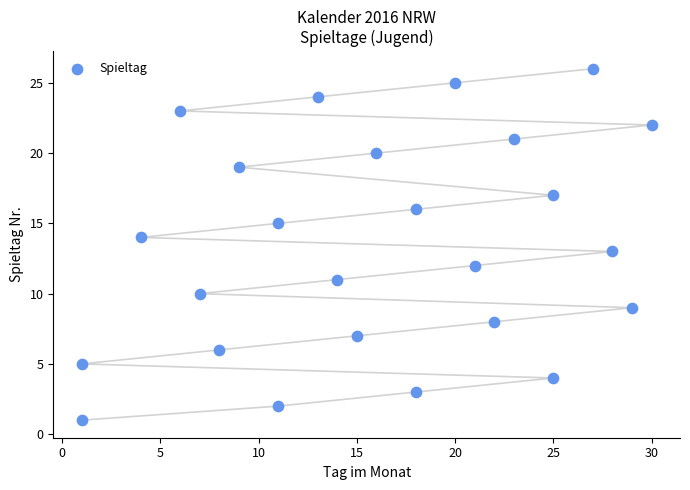

What is the range of Y values (max minus min)?

25